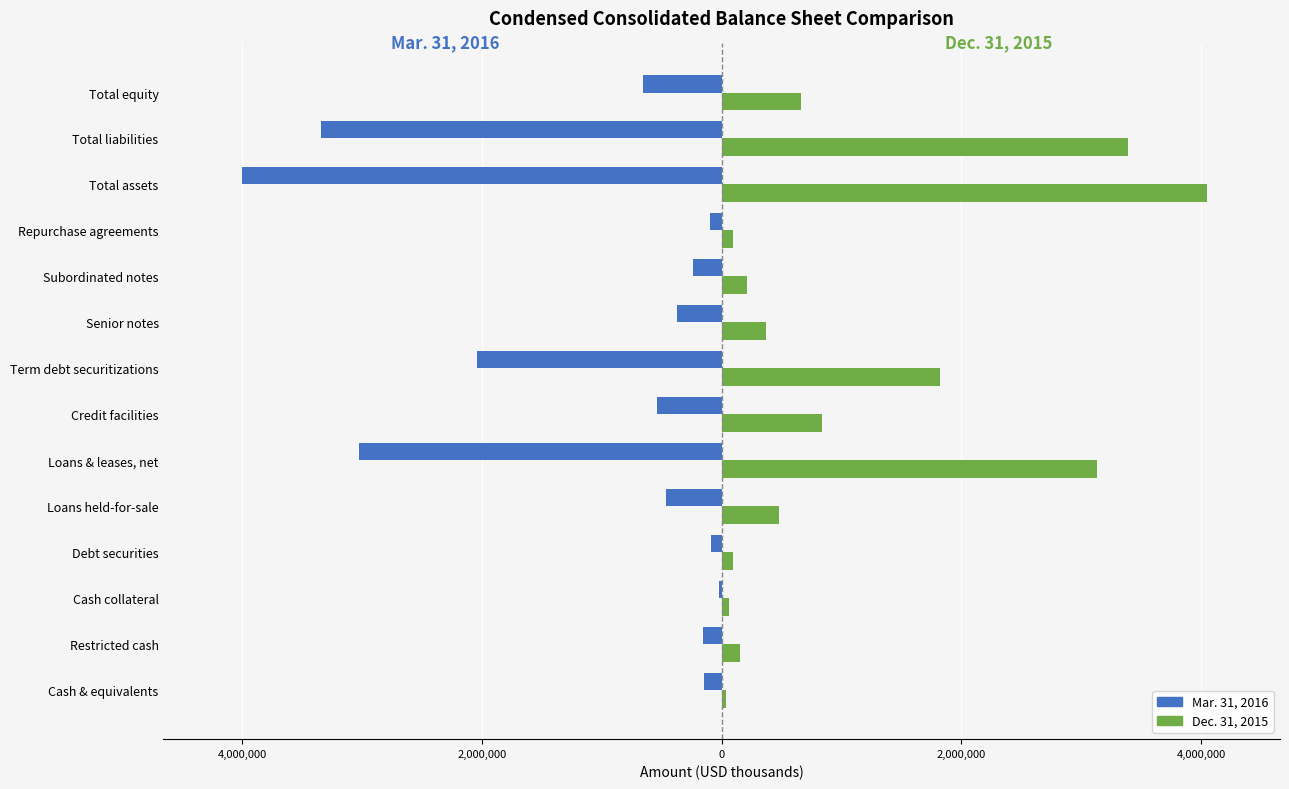

What are all the series names shown in the legend?

Mar. 31, 2016, Dec. 31, 2015